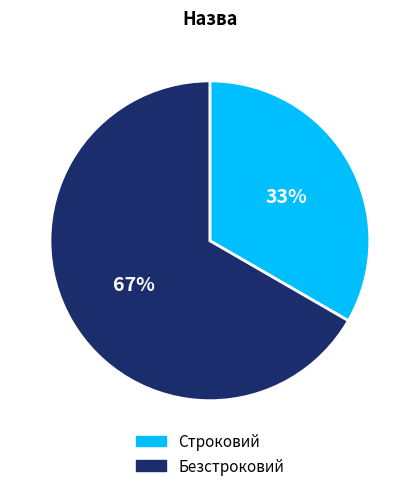

To the nearest percent, what percentage of the pie is Безстроковий?

67%